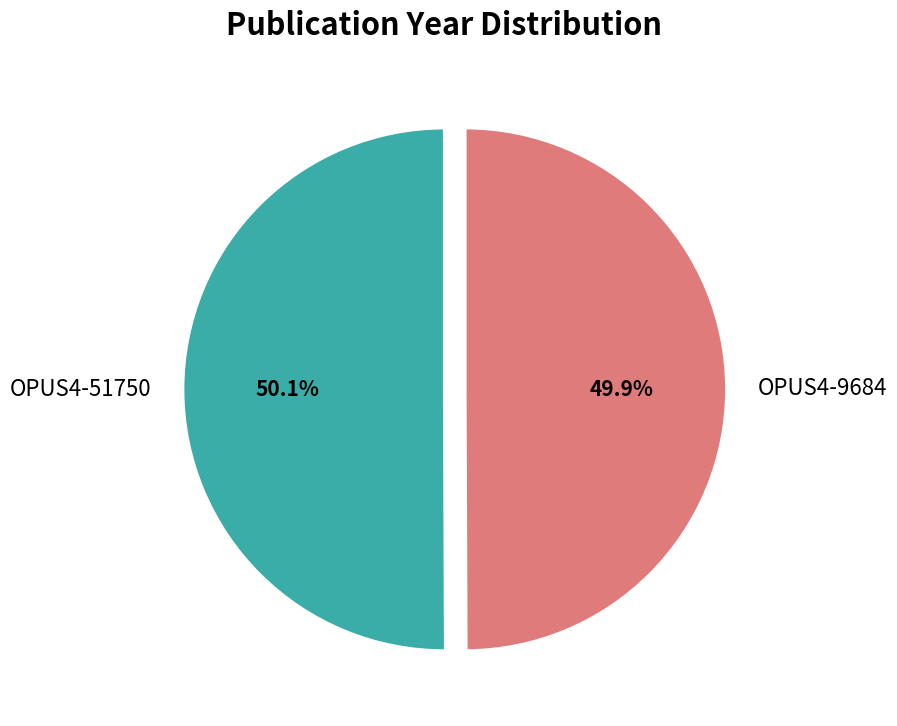

Combined, what portion of the pie is OPUS4-9684 and OPUS4-51750?

100.0%